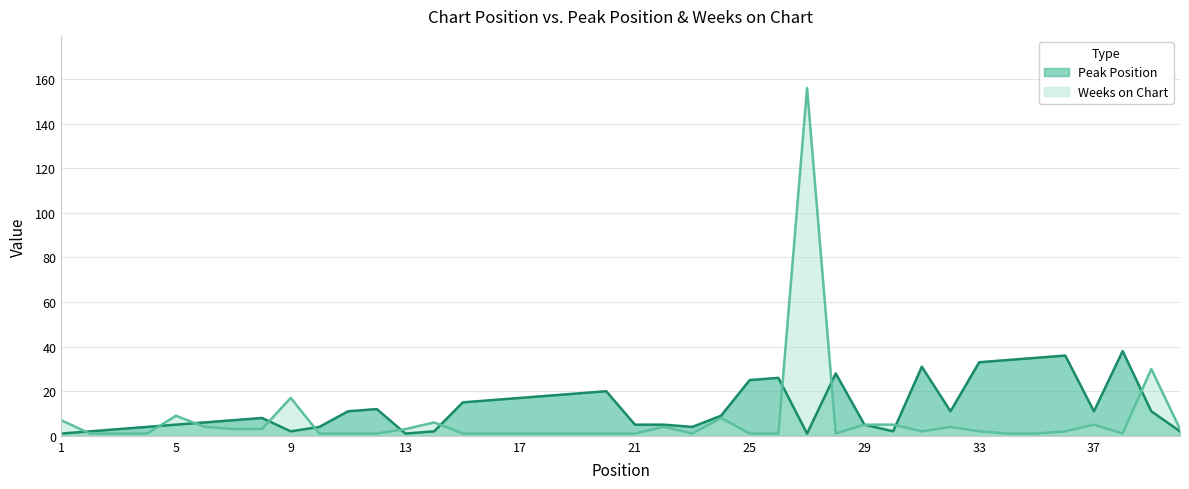

What is the total value across all series at 21?

6